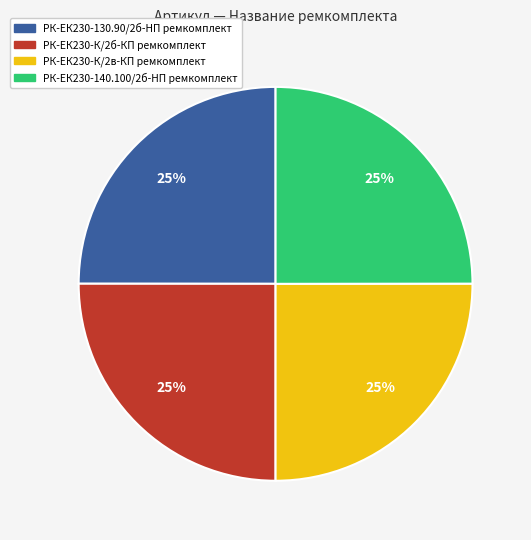

What percentage is the РК-ЕК230-К/2в-КП ремкомплект slice, to the nearest percent?

25%